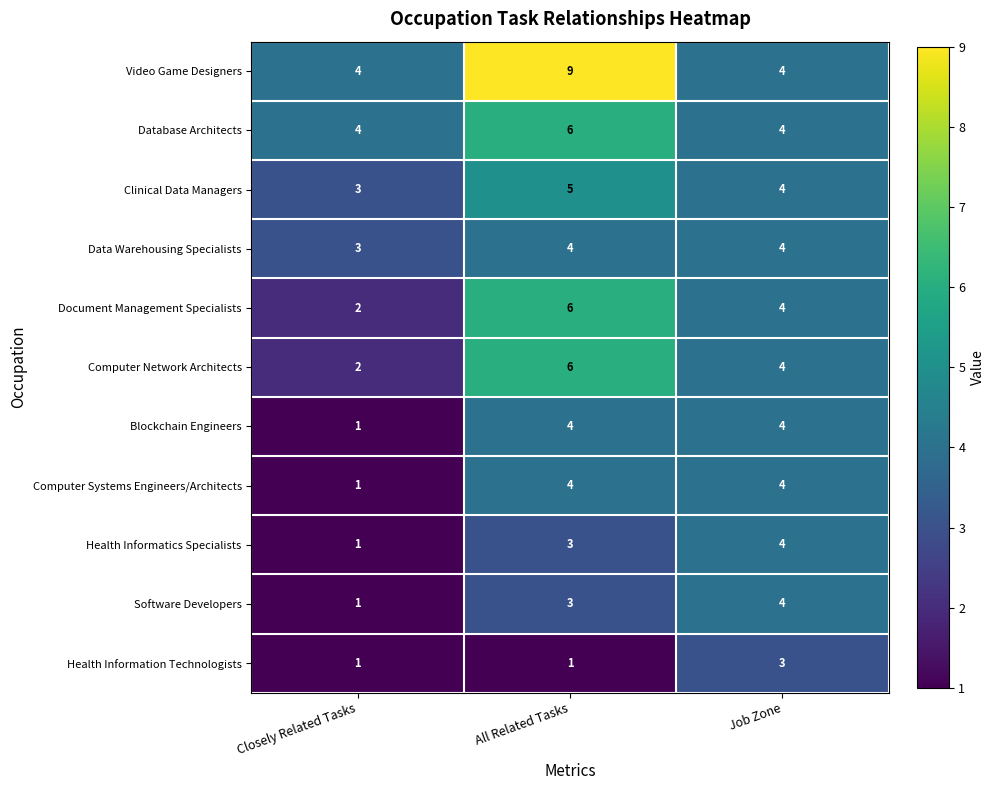

What is the sum of all Health Information Technologists values?

5